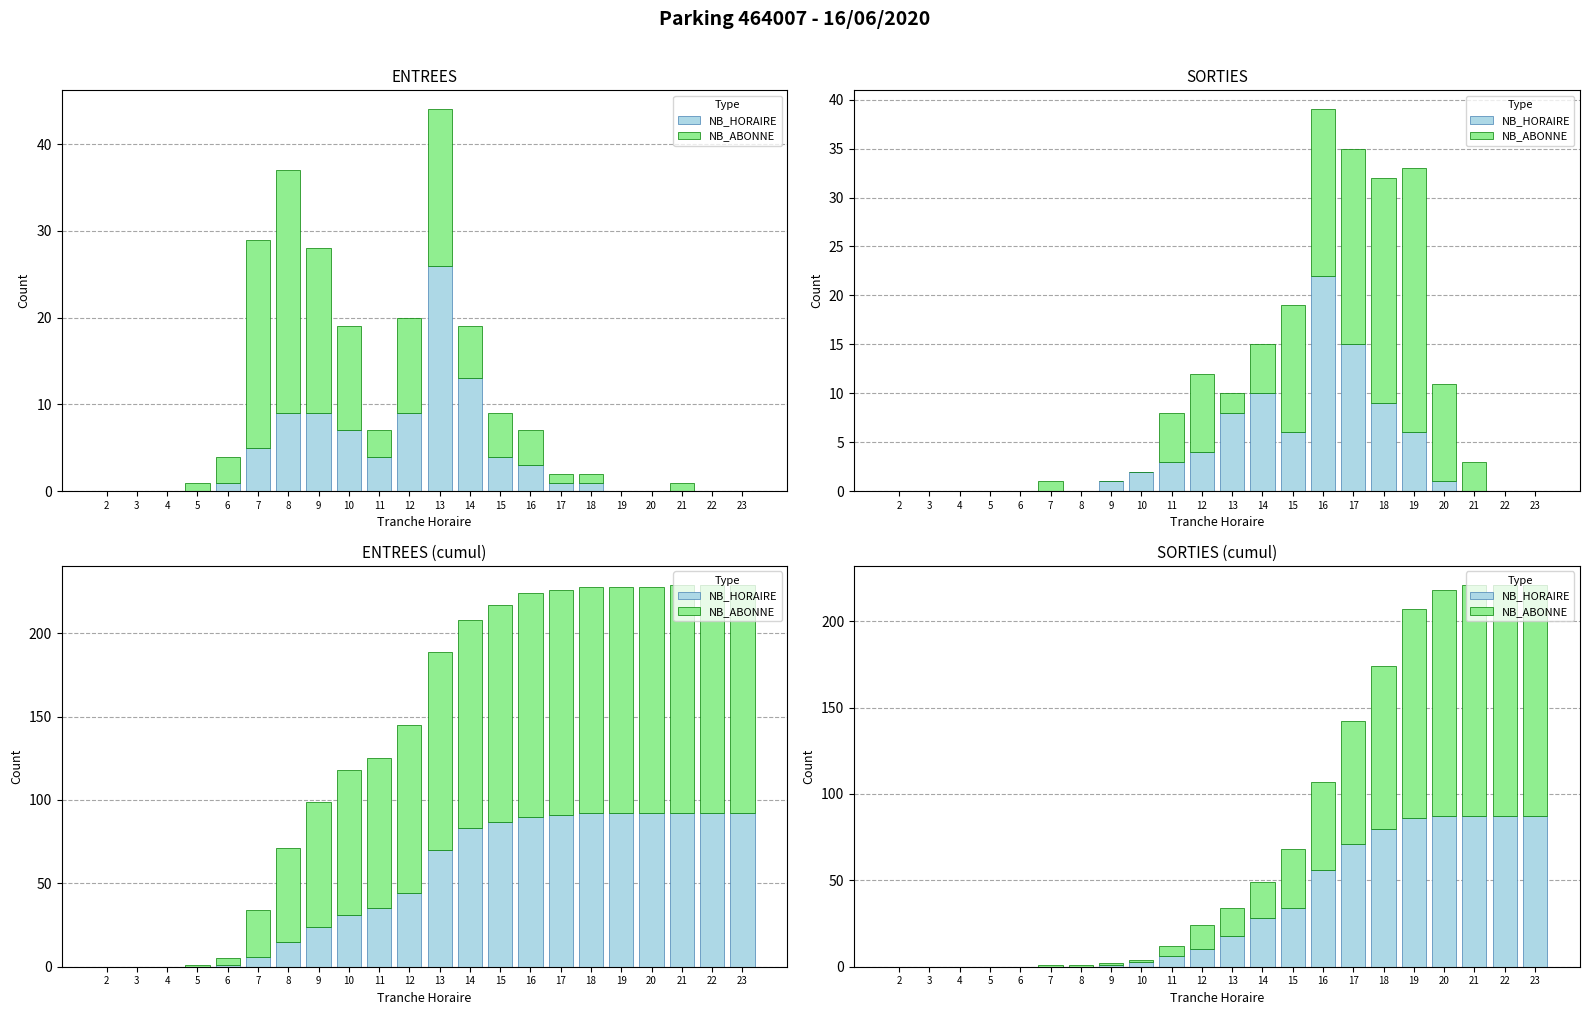

List the labels in order of NB_ABONNE value, smallest first.

2, 3, 4, 5, 6, 7, 8, 9, 10, 11, 12, 13, 14, 15, 16, 17, 18, 19, 20, 21, 22, 23